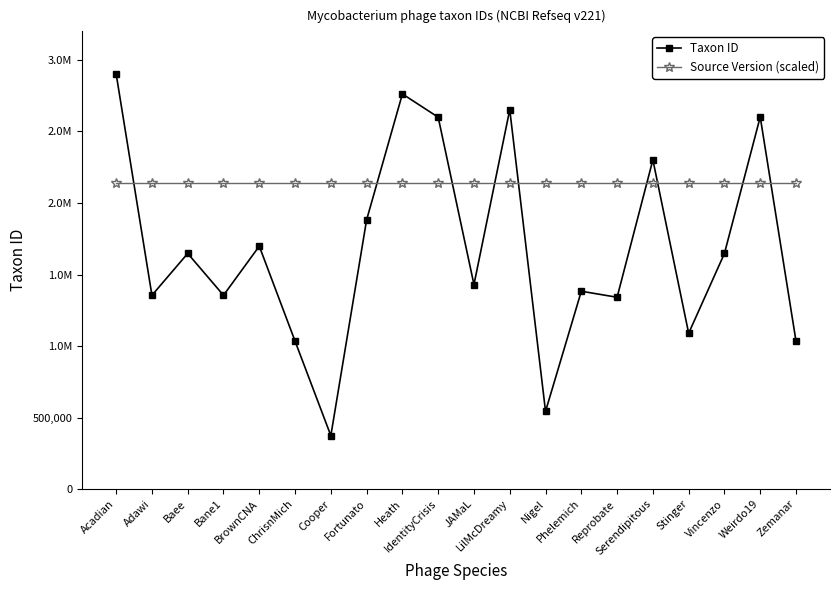

Where do Source Version (scaled) and Taxon ID first cross each other?

Acadian and Adawi